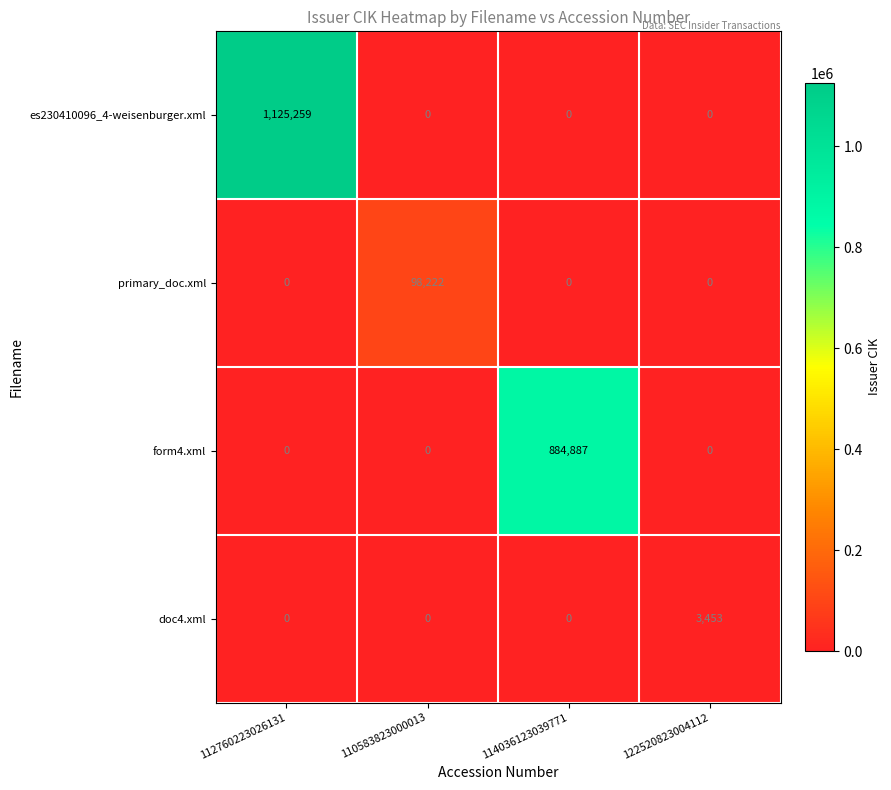

Rank the series by their maximum value, from highest to lowest.

es230410096_4-weisenburger.xml, form4.xml, primary_doc.xml, doc4.xml